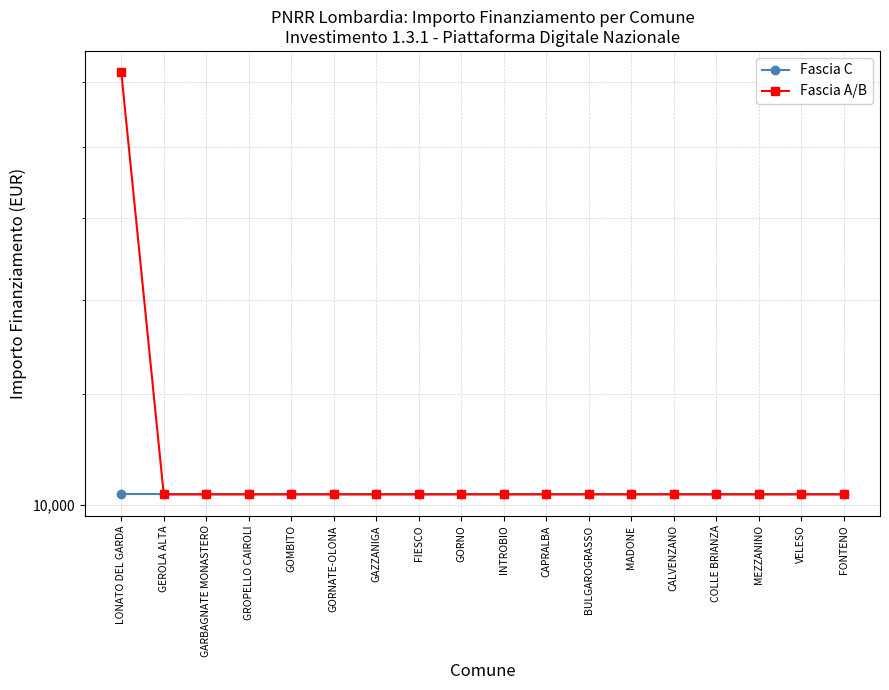

At which category is the sum across all series the highest?

LONATO DEL GARDA